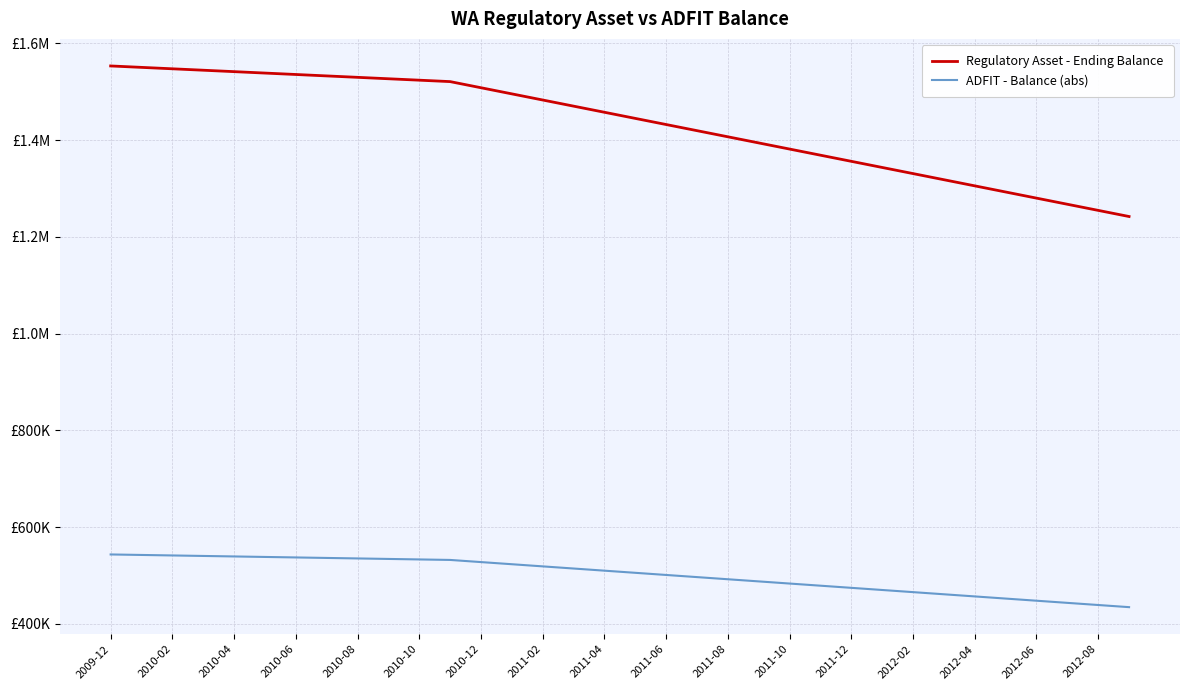

What is the value of the ADFIT - Balance (abs) point at the 20th from the left?

496919.4